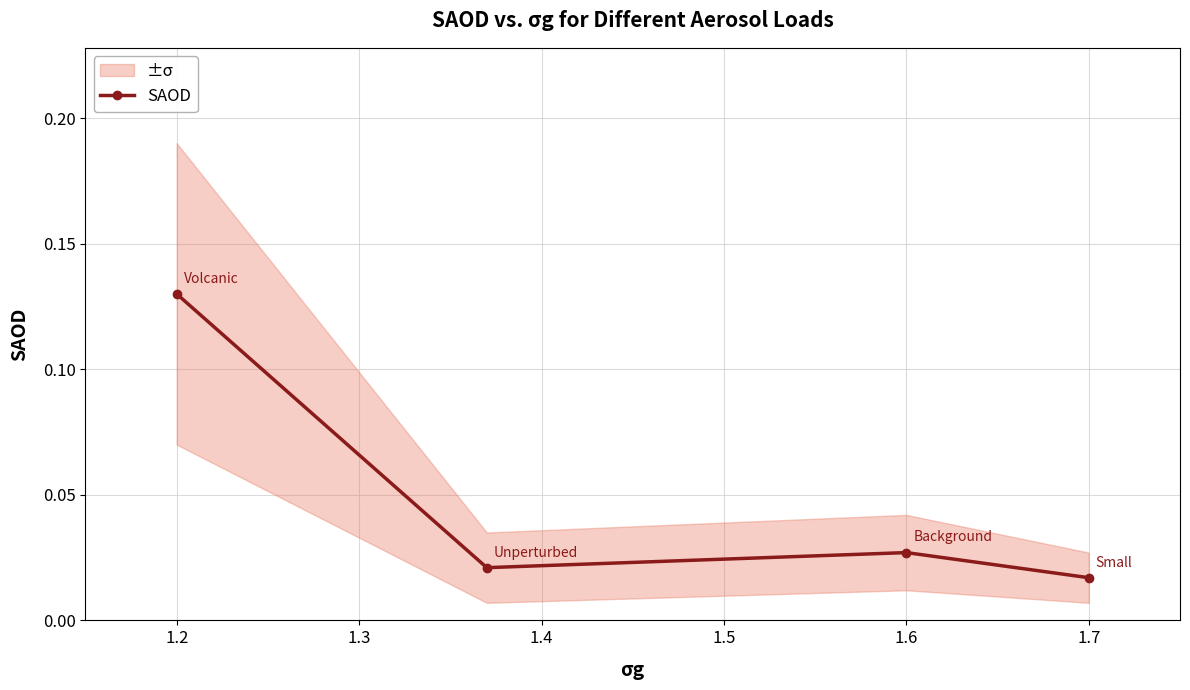

True or false: SAOD has more than 0 interior local peaks.

True